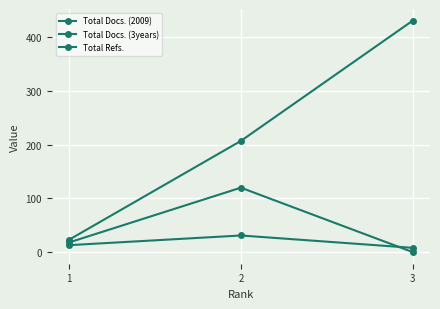

Does the chart have visible grid lines?

Yes